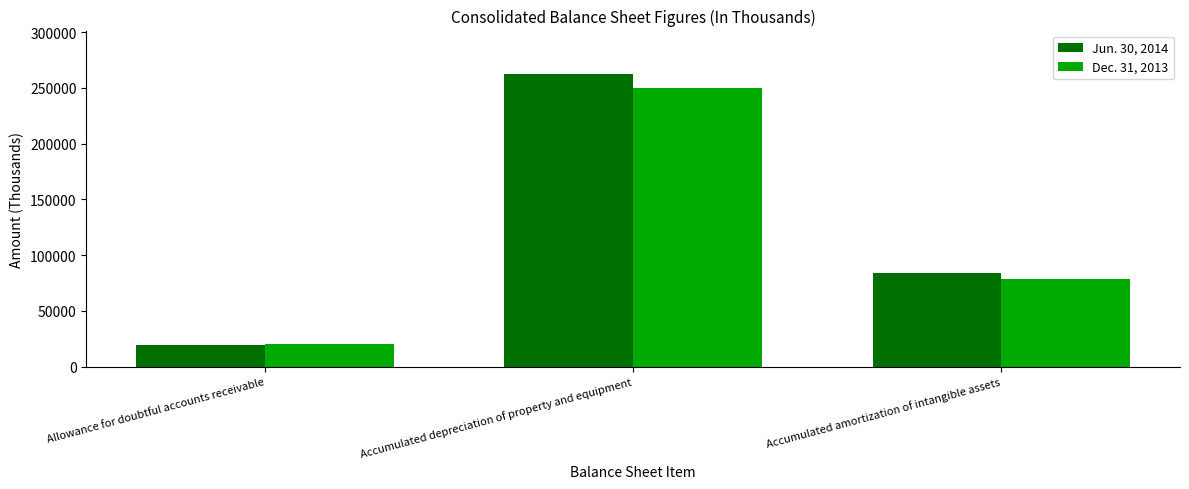

Reading right to left, list all the values displayed in this chart.

Jun. 30, 2014: 84314	262201	19628
Dec. 31, 2013: 78430	250412	19908